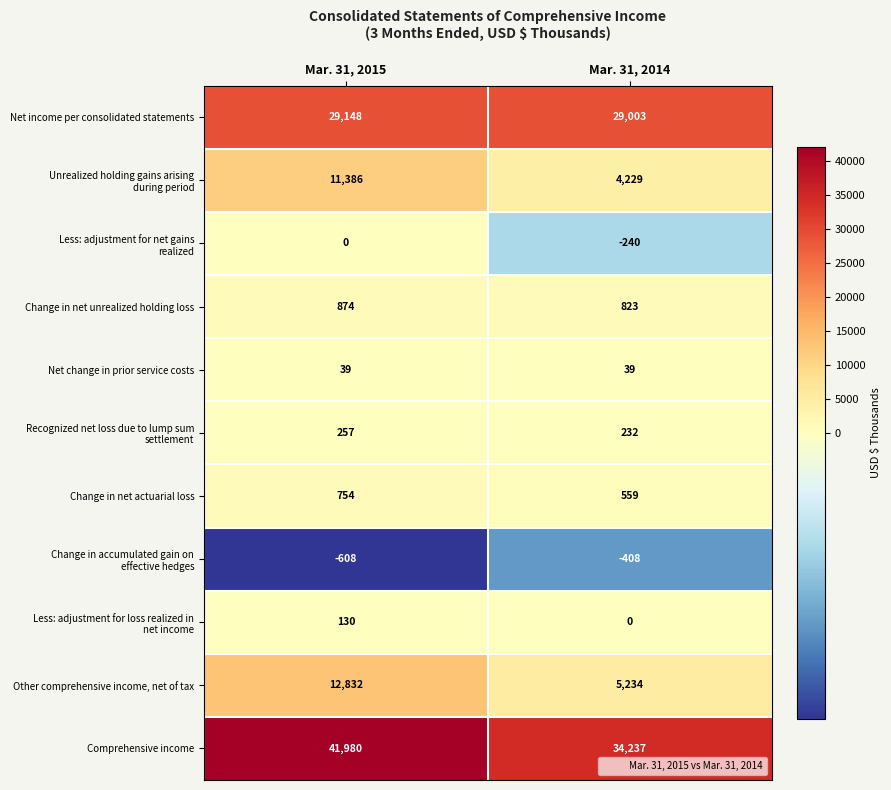

Which category has the highest value in the Other comprehensive income, net of tax series?

Mar. 31, 2015